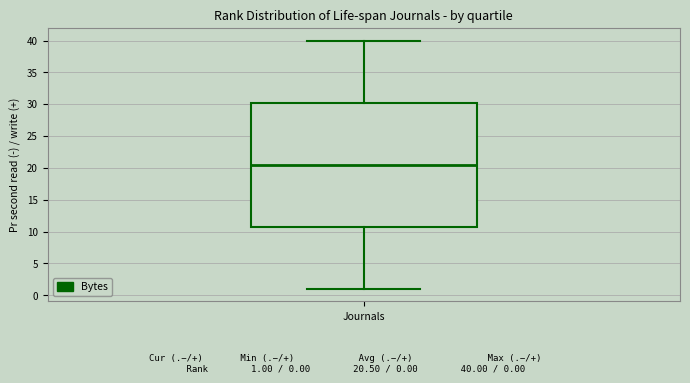

Read this box plot against the y-axis: the position of the median line, the range covered by the box, and the ends of both whiskers. The values are not printed on the chart, so give them approximately, as read against the axis.

median 20.5, box 11.0 to 30.5, whiskers 1.0 to 40.0